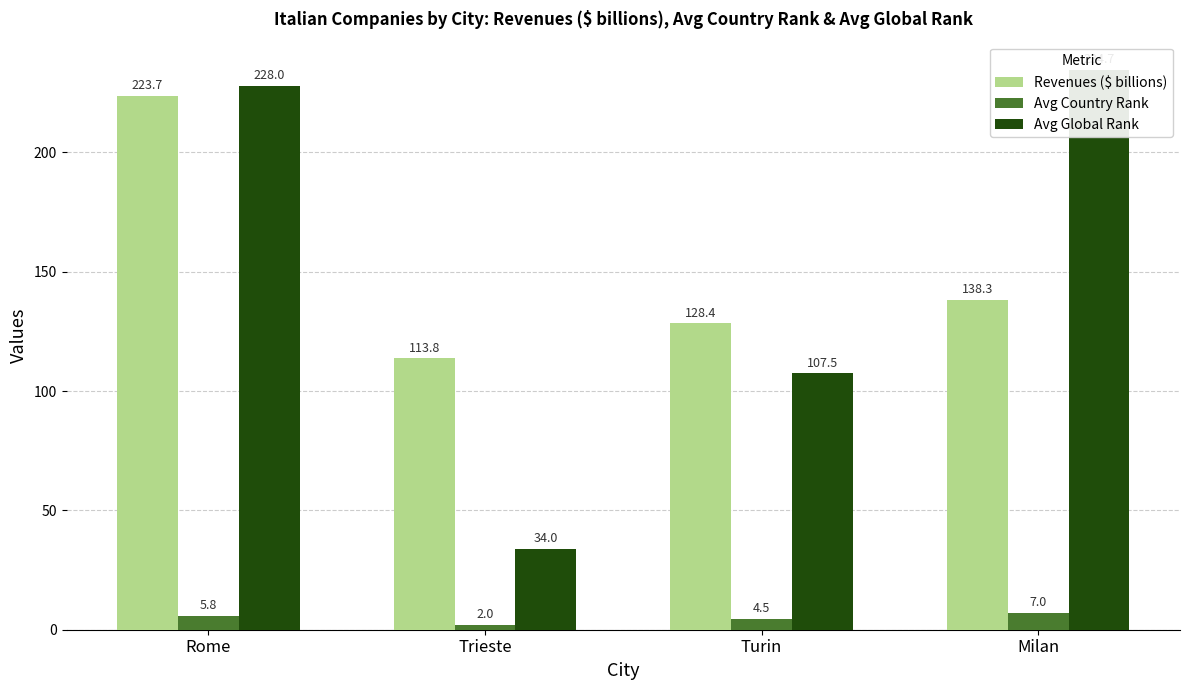

Reading right to left, extract all data points from this chart.

Revenues ($ billions): 138.3	128.4	113.8	223.7
Avg Country Rank: 7.0	4.5	2.0	5.8
Avg Global Rank: 234.7	107.5	34.0	228.0